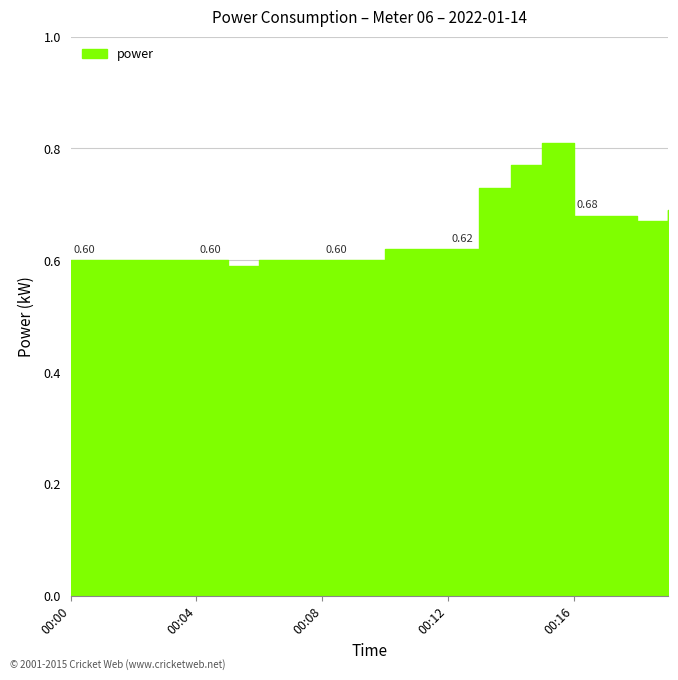

At which category does the chart reach its minimum across all series?

00:05